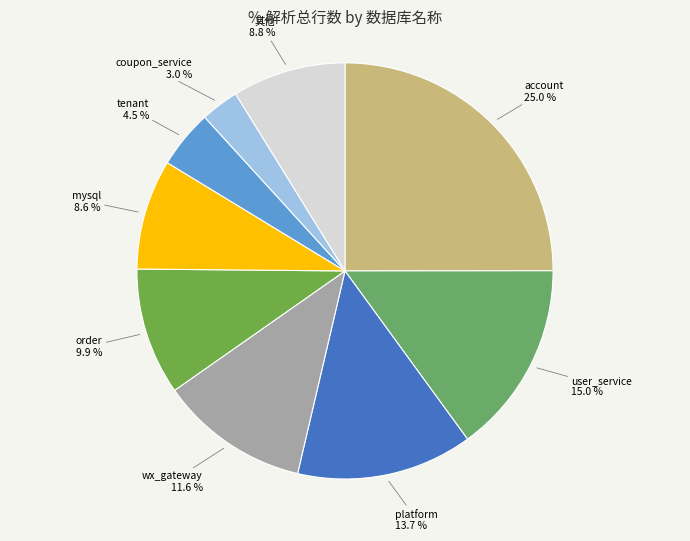

Which category has the smallest portion of the pie?

coupon_service